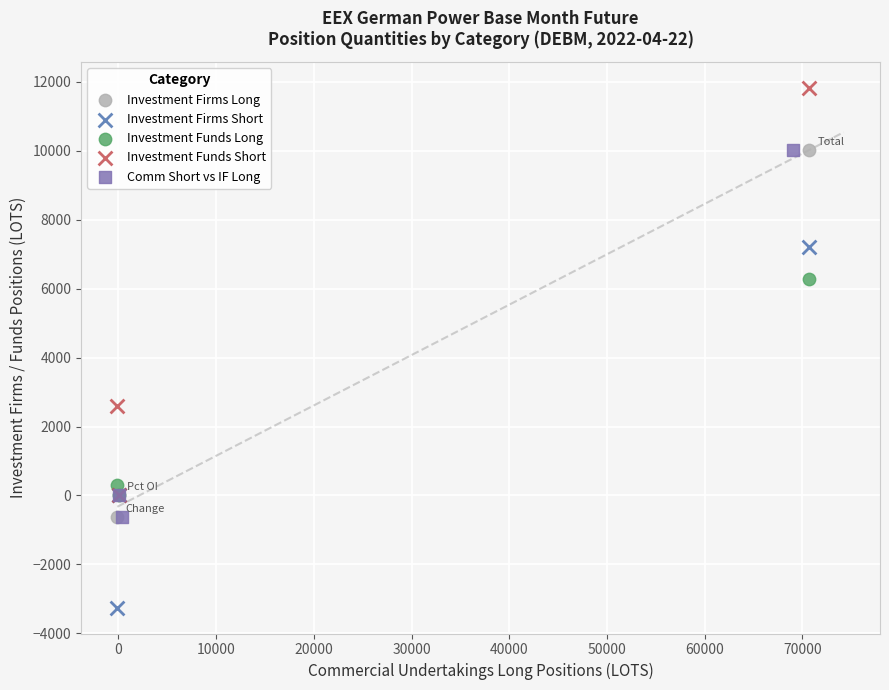

Which series has the largest Y range (max minus min)?

Investment Funds Short